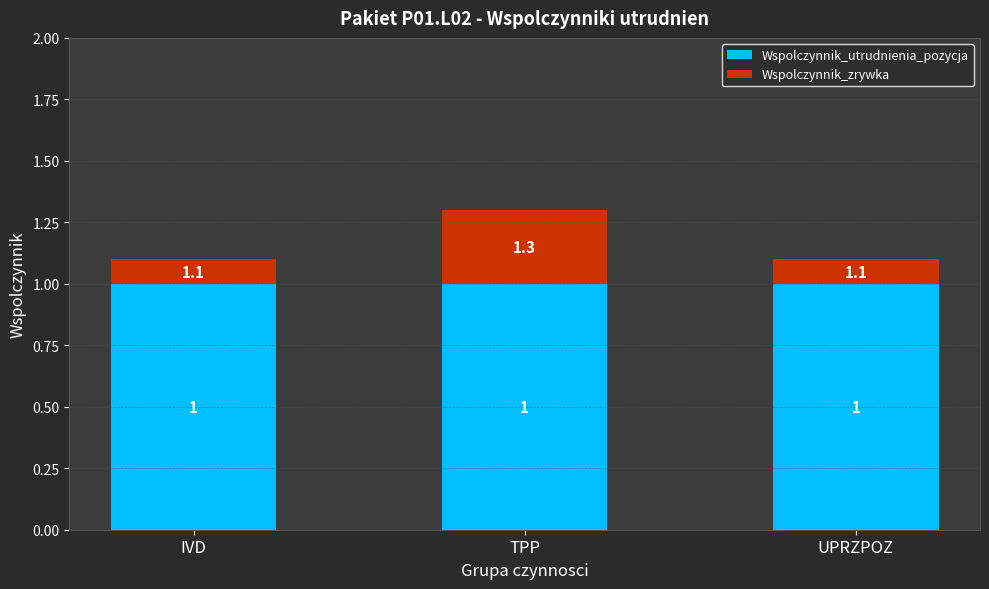

Is it true that Wspolczynnik_utrudnienia_pozycja equals 0.7 at UPRZPOZ?

False